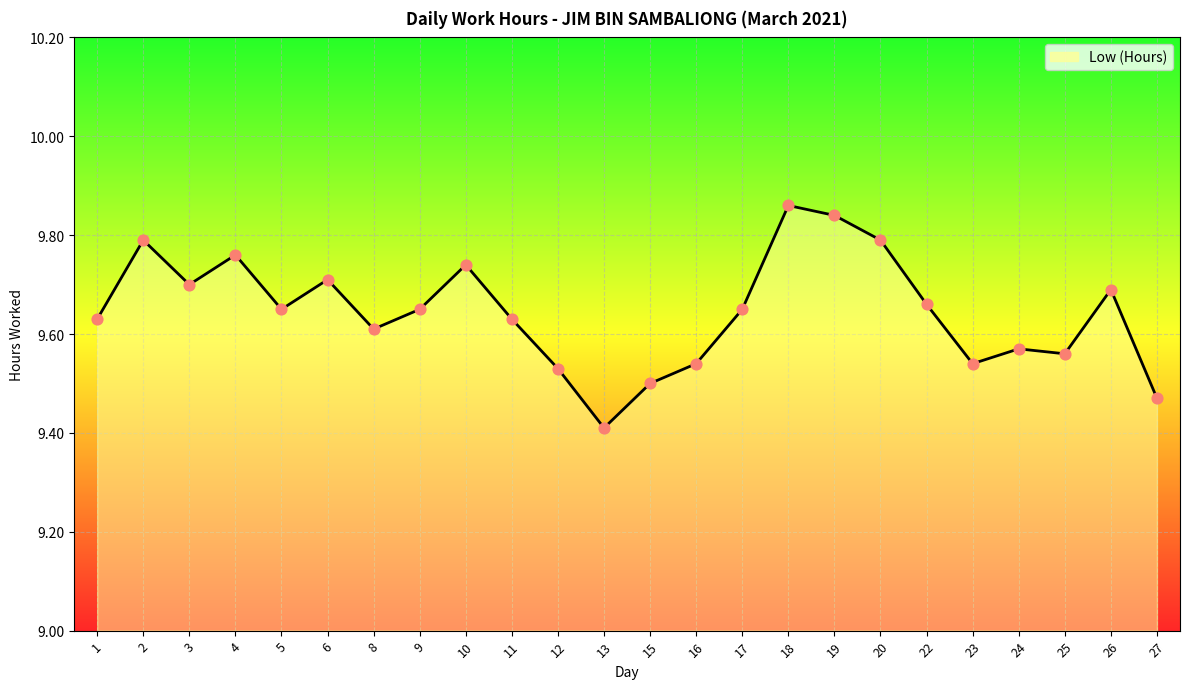

What is the change in value from 5 to 6?

+0.1